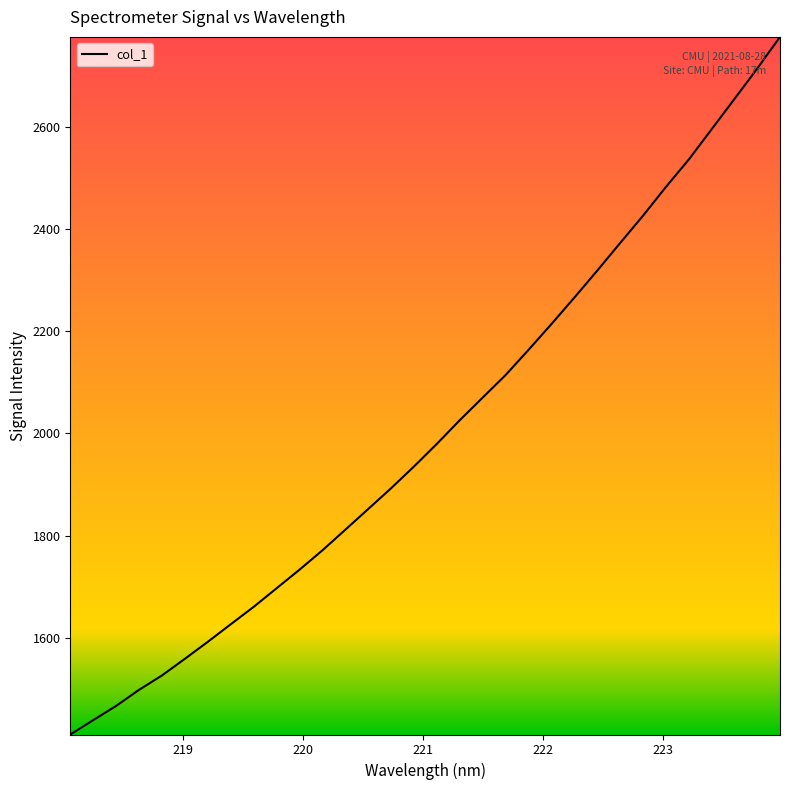

What is the maximum value shown in the chart?

2776.2